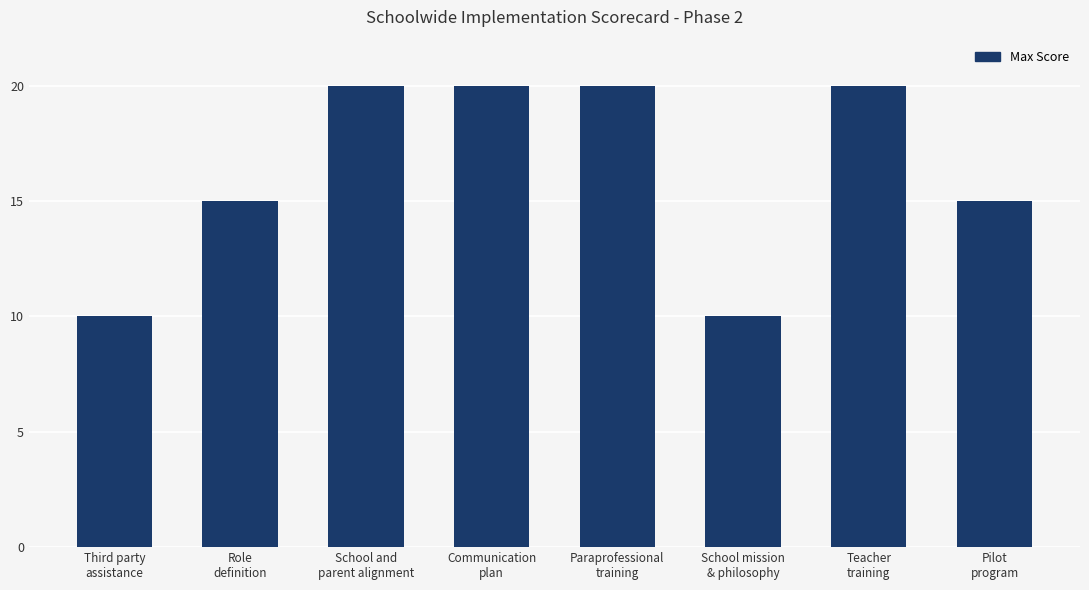

What value does the data have at School and
parent alignment?

20